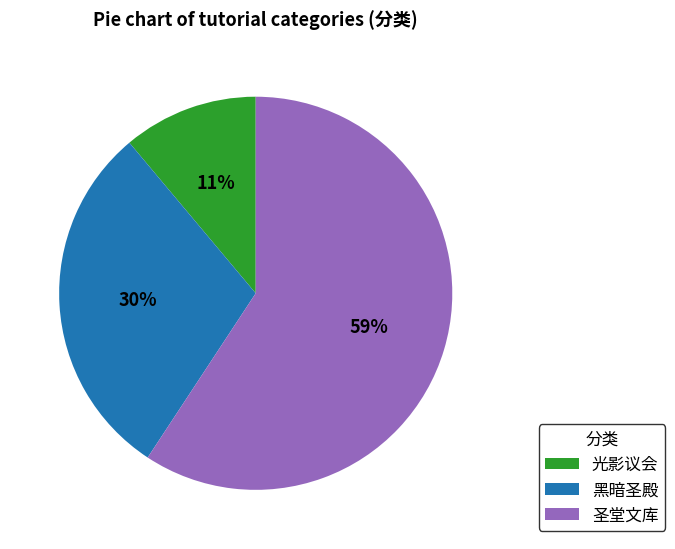

Rank the categories by value from highest to lowest.

圣堂文库, 黑暗圣殿, 光影议会